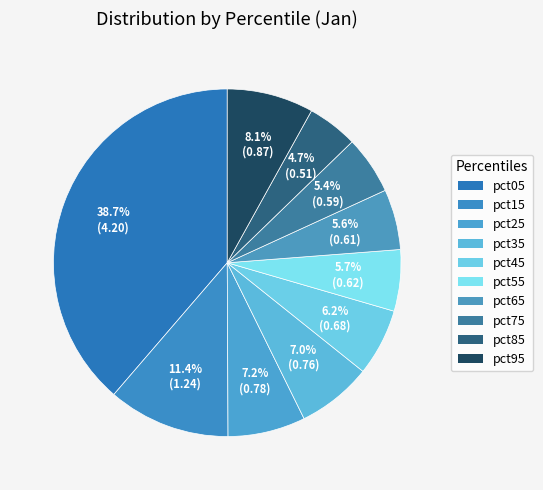

Count the number of slices in the pie.

10